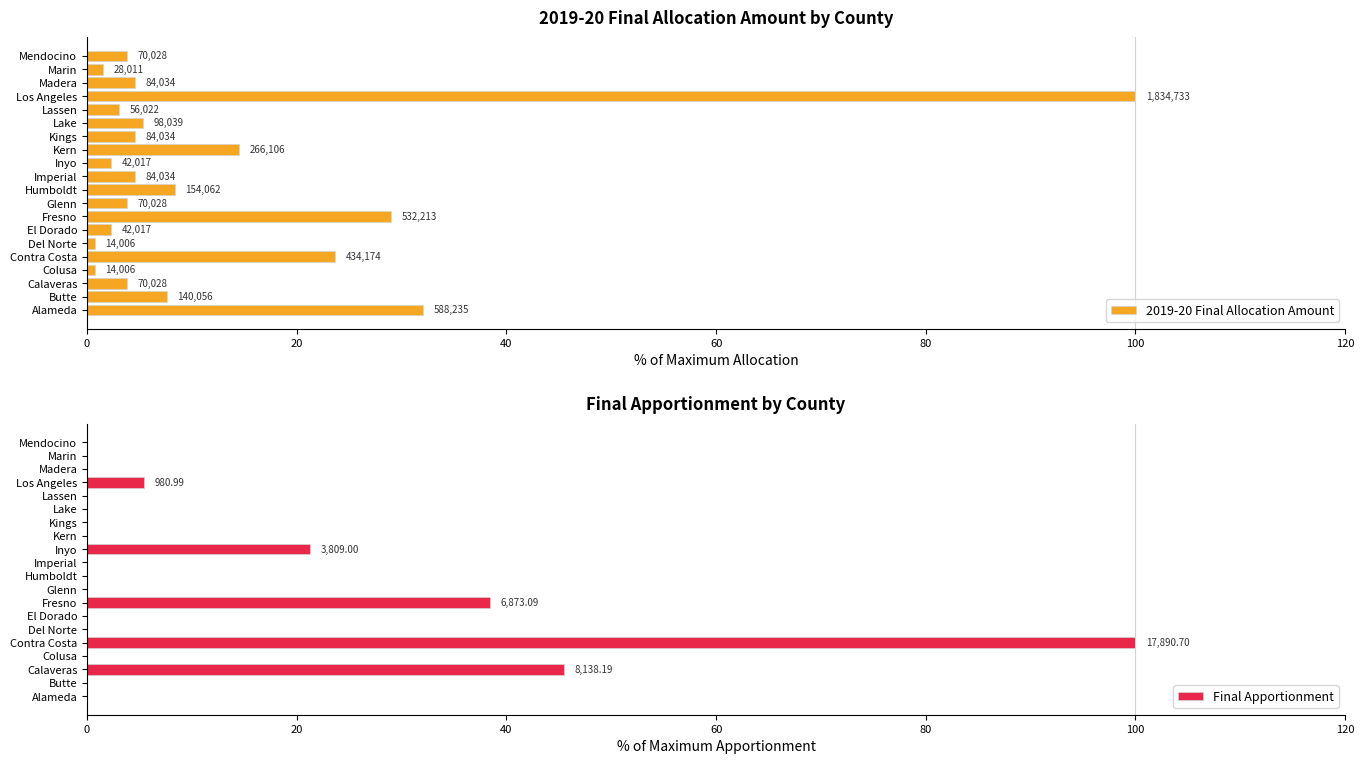

What is the sum of all Final Apportionment values?

210.7